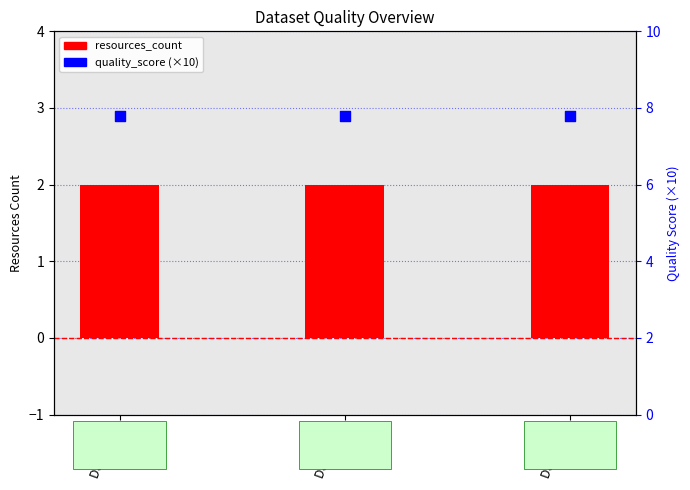

Which series reaches the minimum Y coordinate?

resources_count